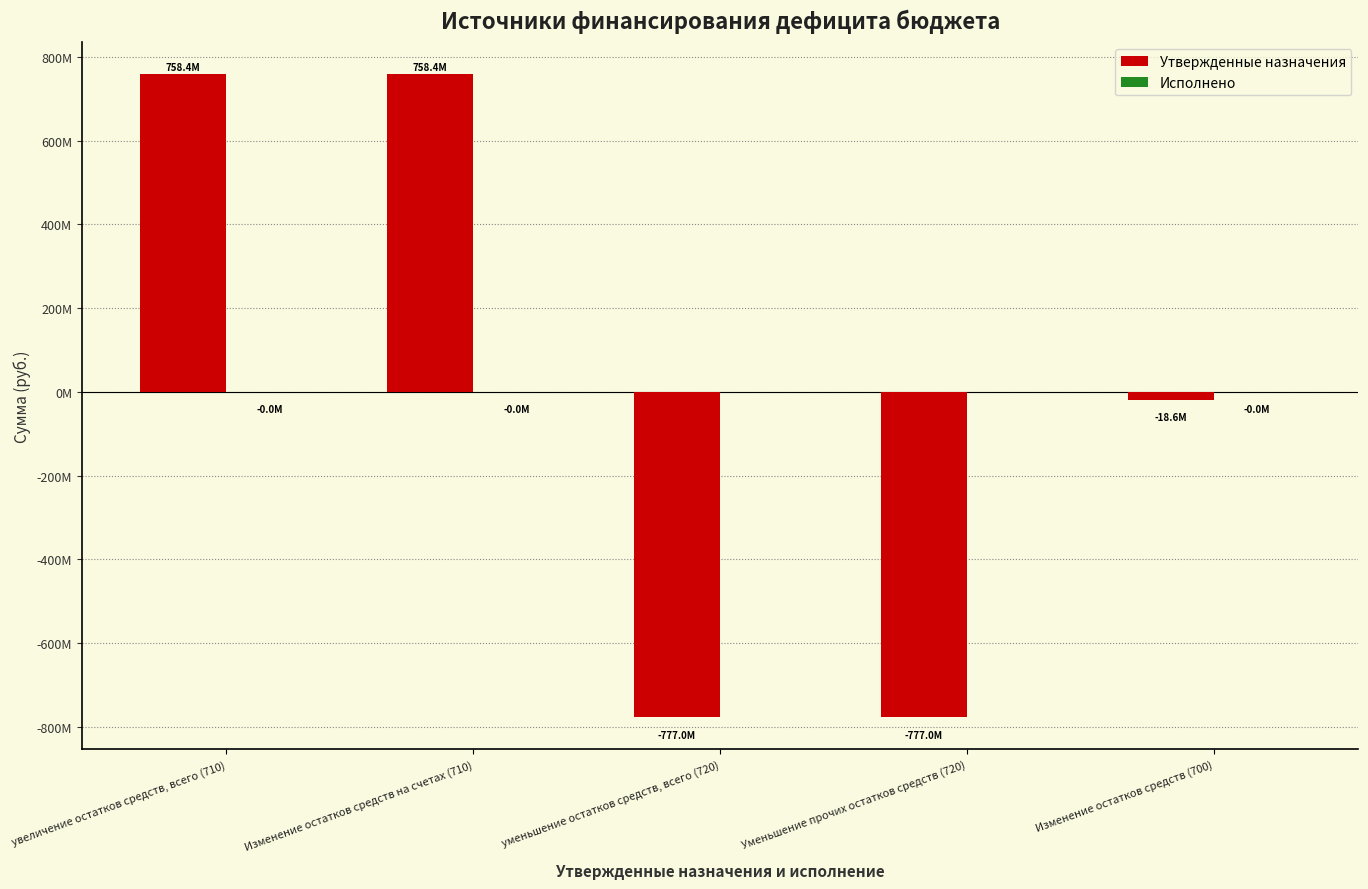

Does the chart contain stacked bars?

No